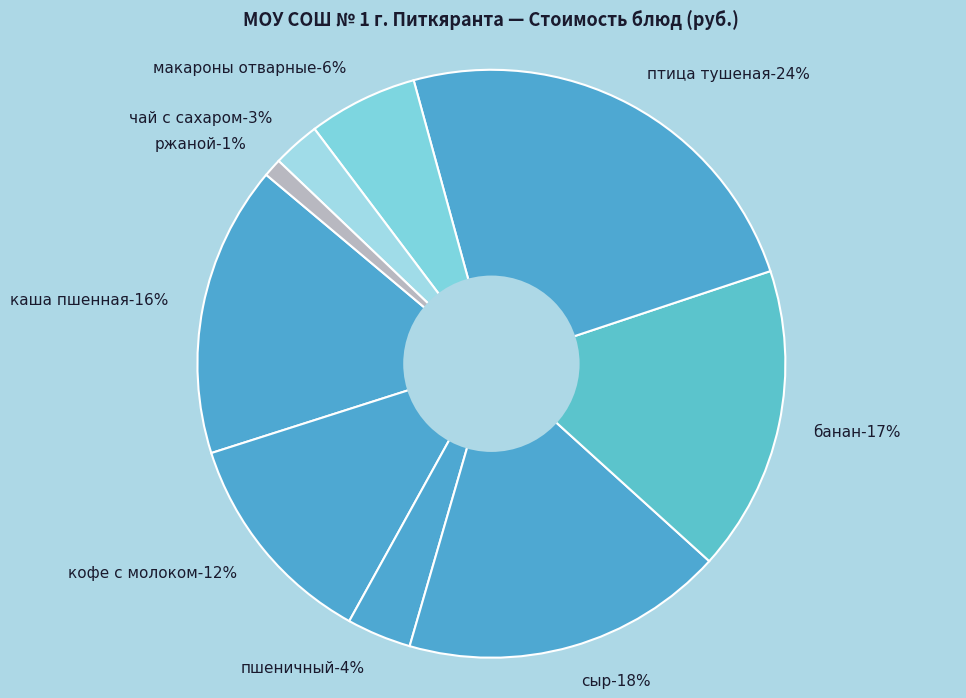

Count the number of slices in the pie.

9